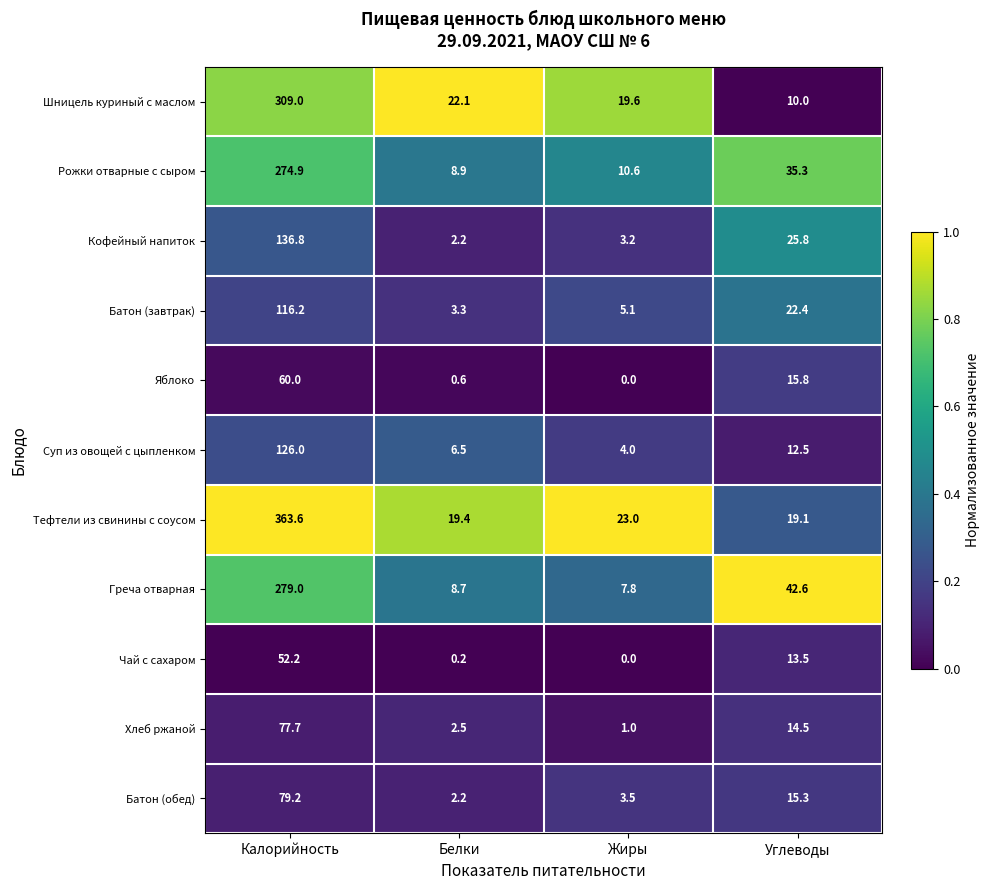

Between Калорийность and Белки, which series saw the biggest shift?

Тефтели из свинины с соусом